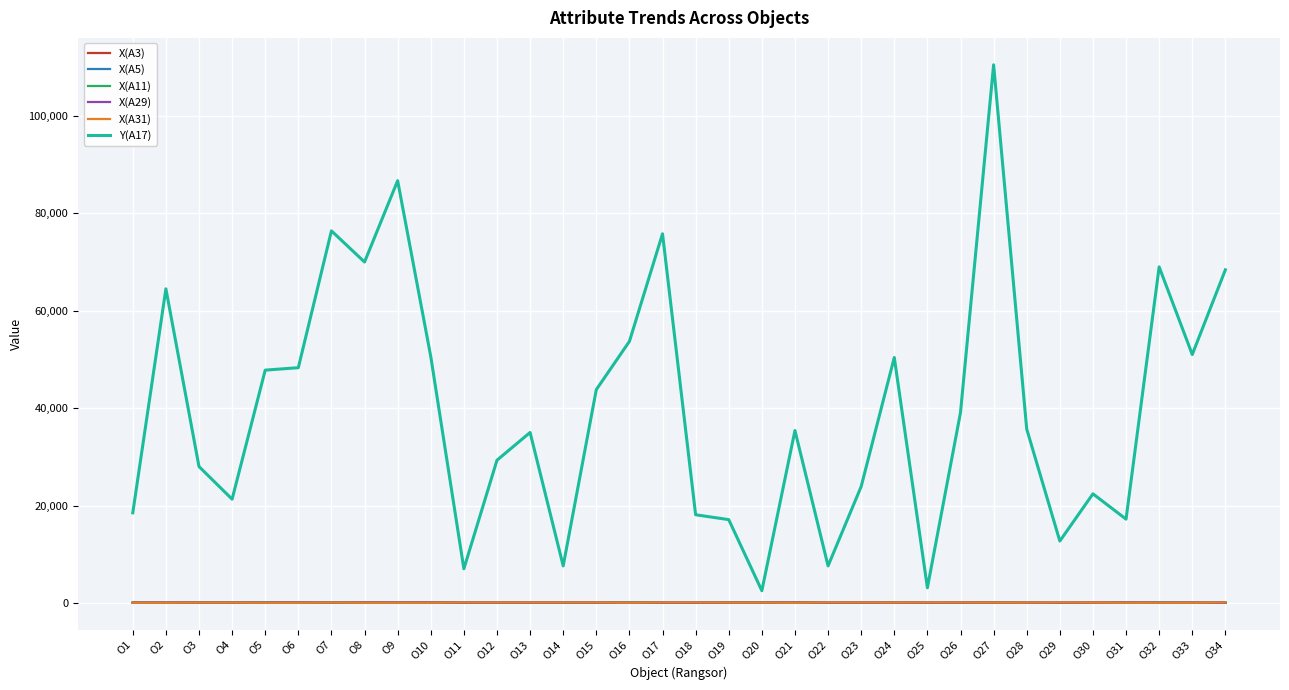

True or false: X(A29) and Y(A17) intersect in this chart.

False